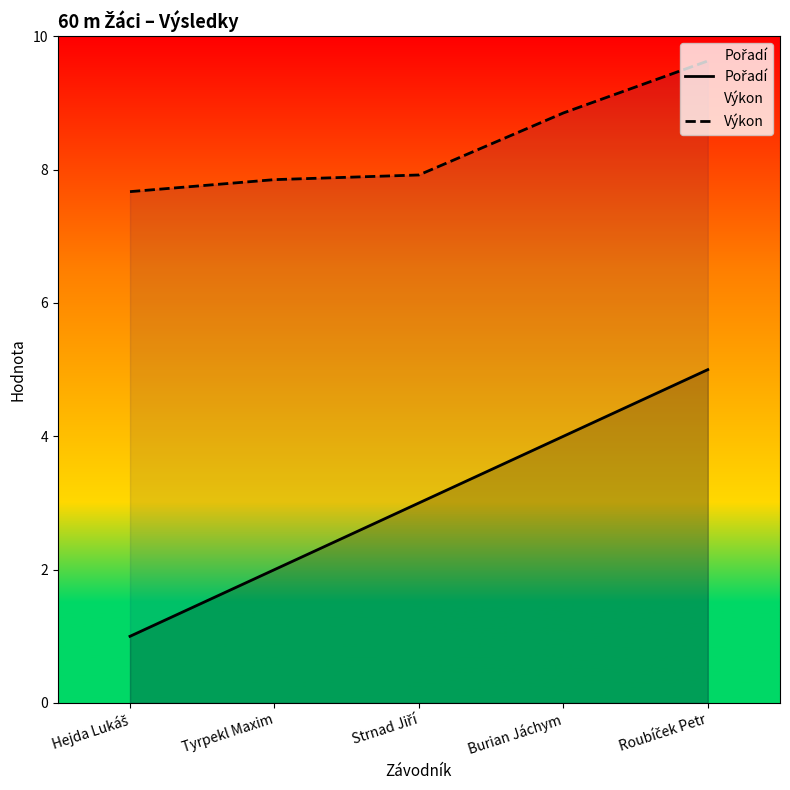

What is the lowest value of the Výkon series?

7.7